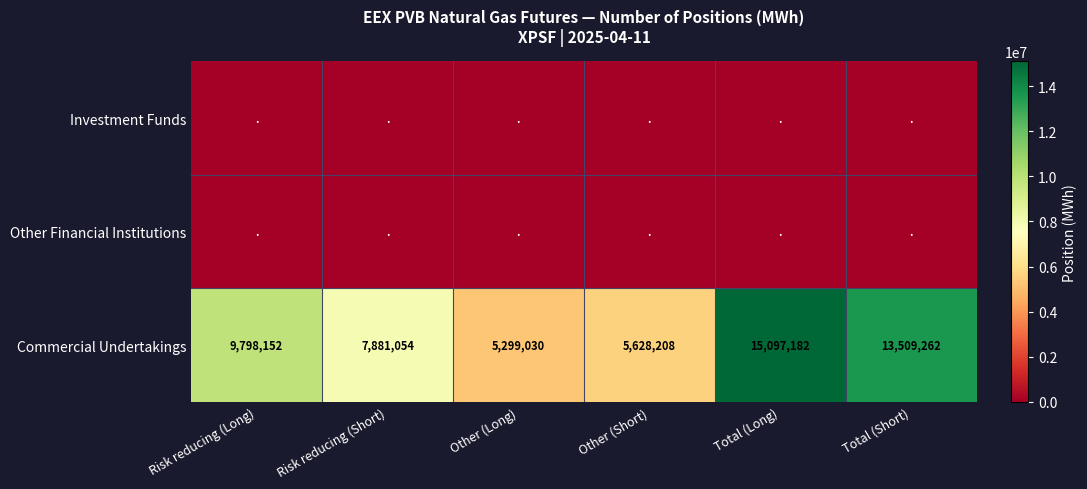

At how many categories does at least one series exceed 3311801?

6